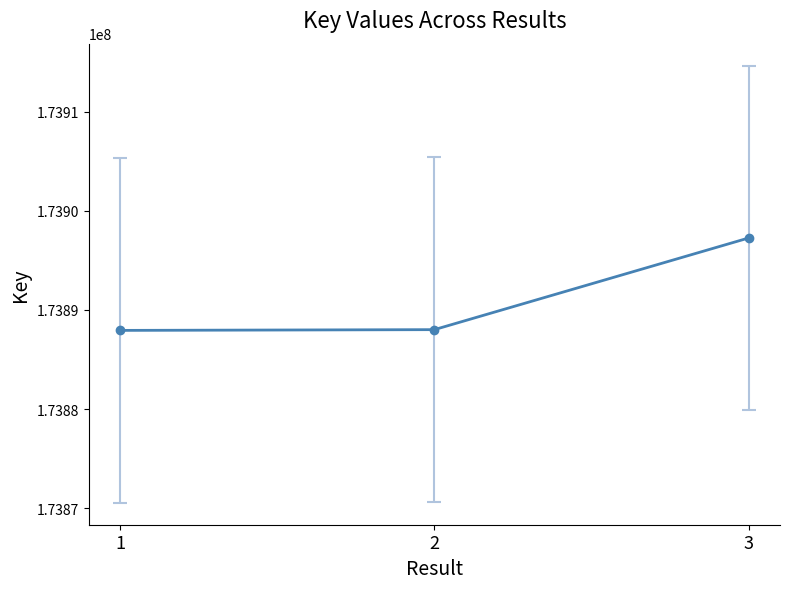

Does the chart have visible grid lines?

No